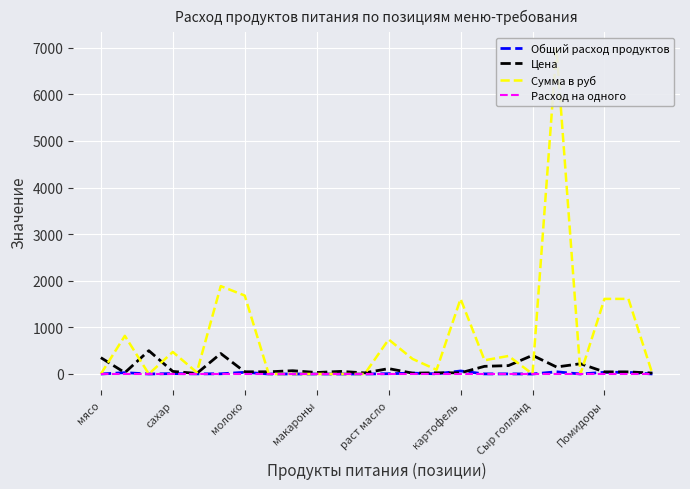

How many distinct data groups are displayed?

4